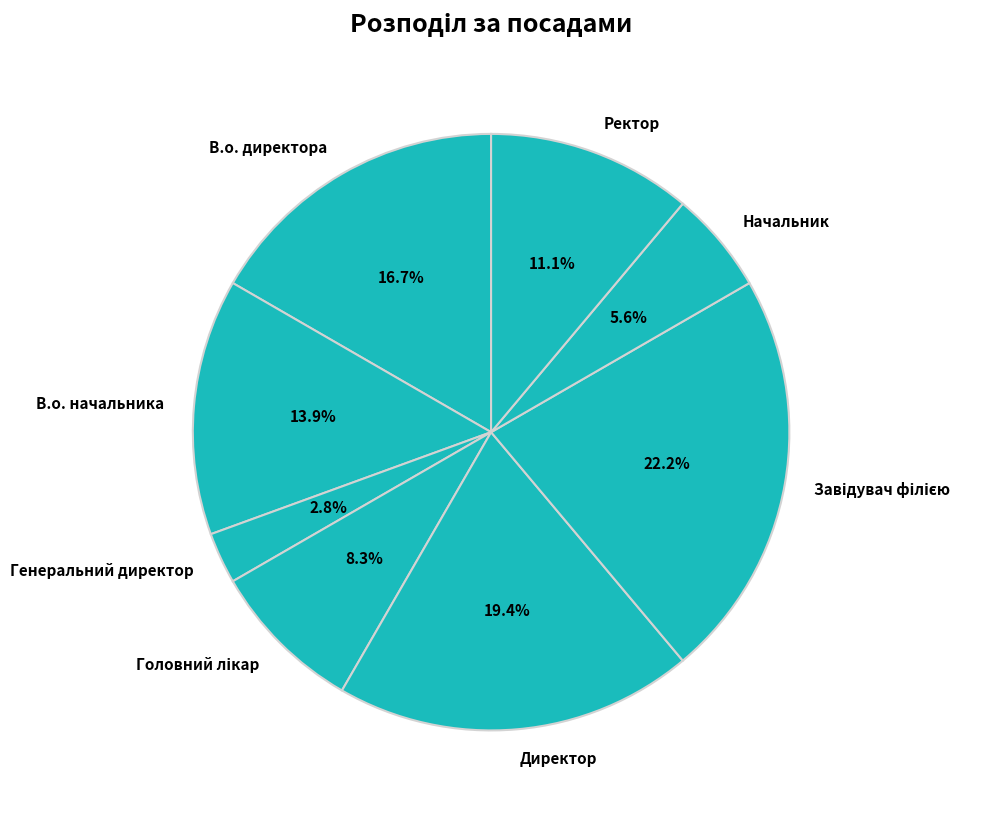

What percentage is the В.о. директора slice, to the nearest percent?

17%